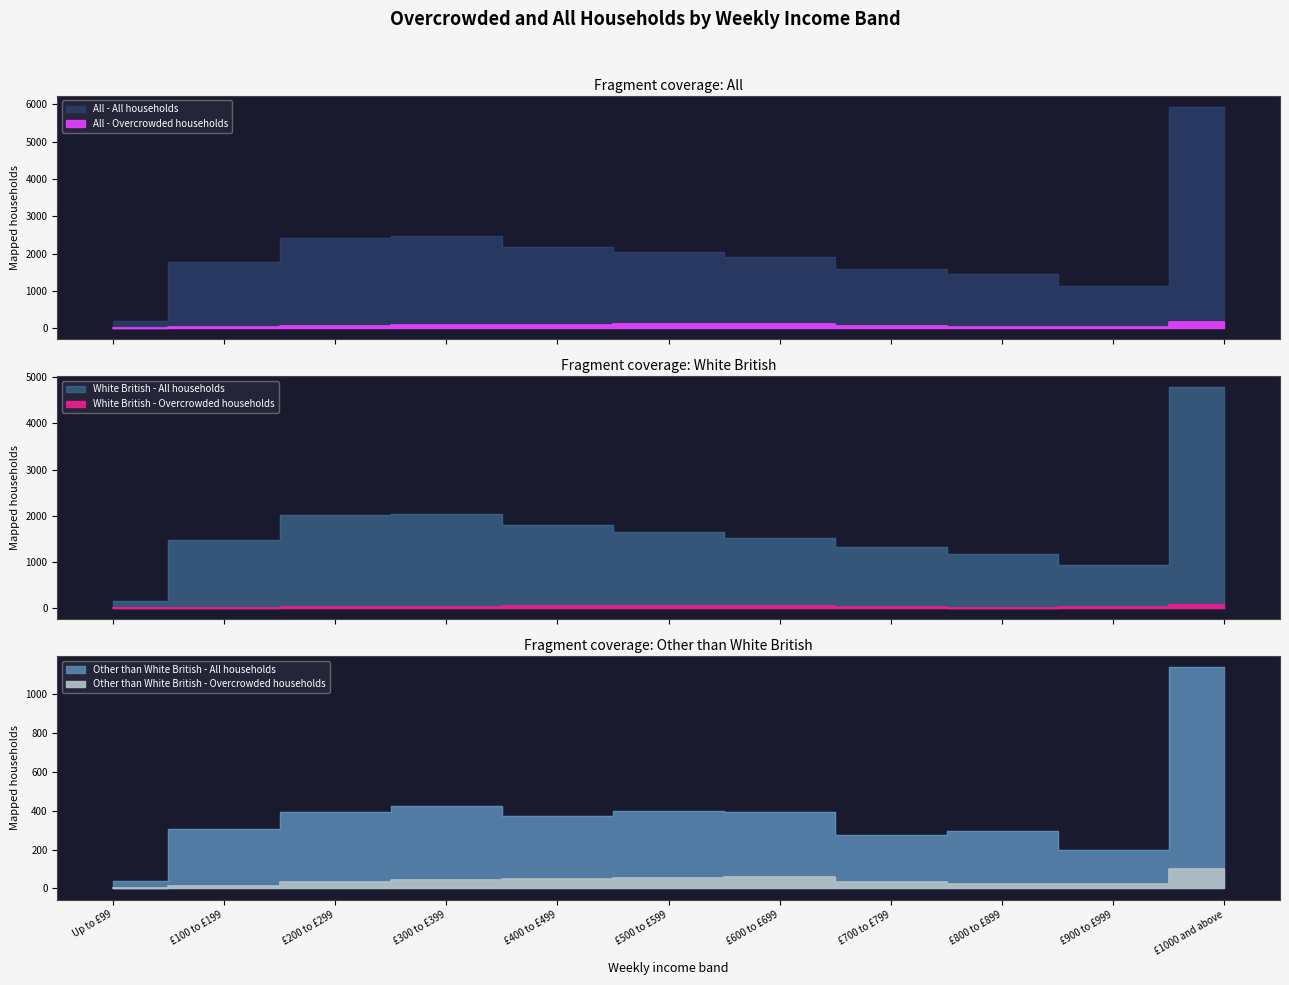

How many values in the All - All households series exceed 1920?

5